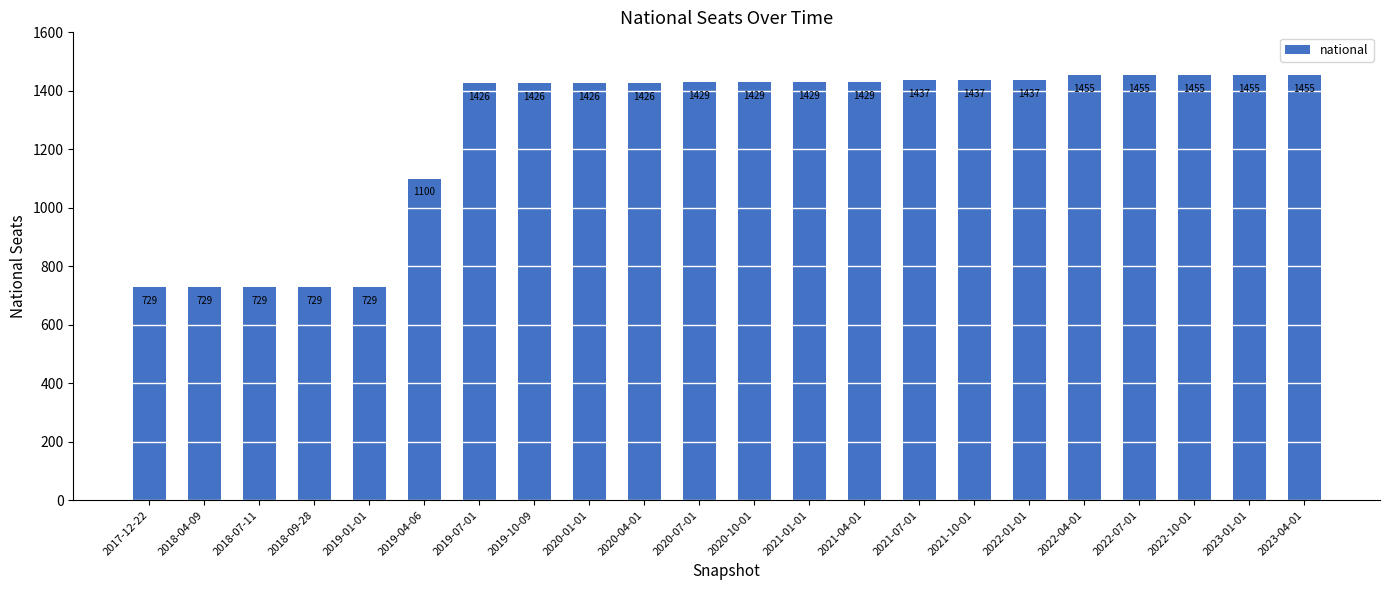

What is the ratio of the value at 2022-01-01 to the value at 2022-04-01?

1.0